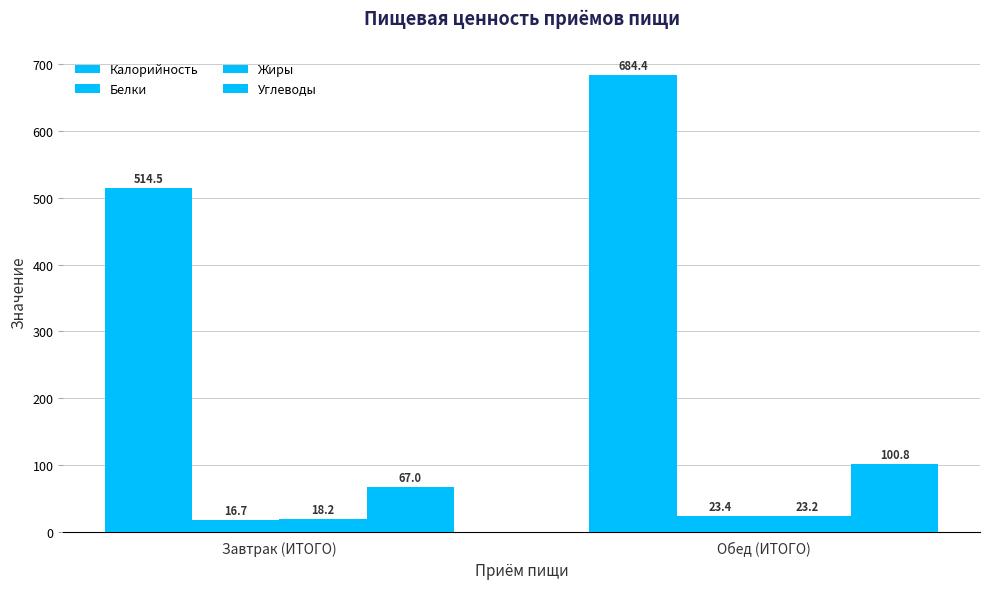

Does the chart contain any negative values?

No